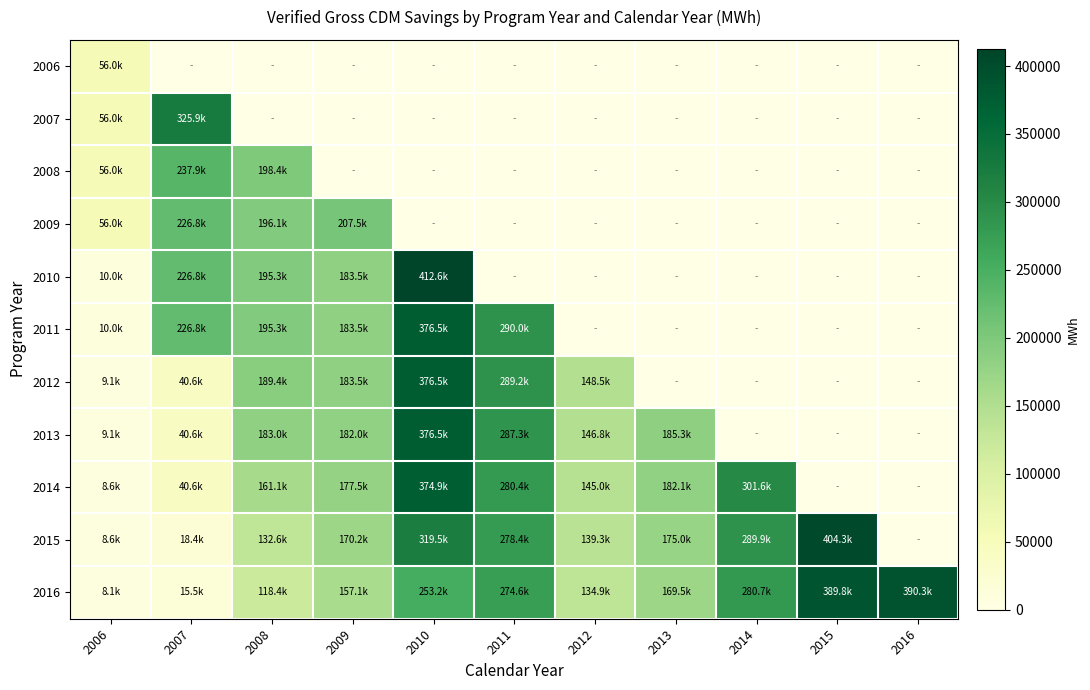

What is the total value across all series at 2016?

390281.1